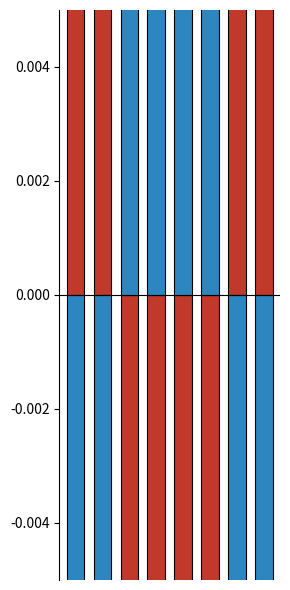

How many values in the Sept. List Price (each) series are below 0?

4